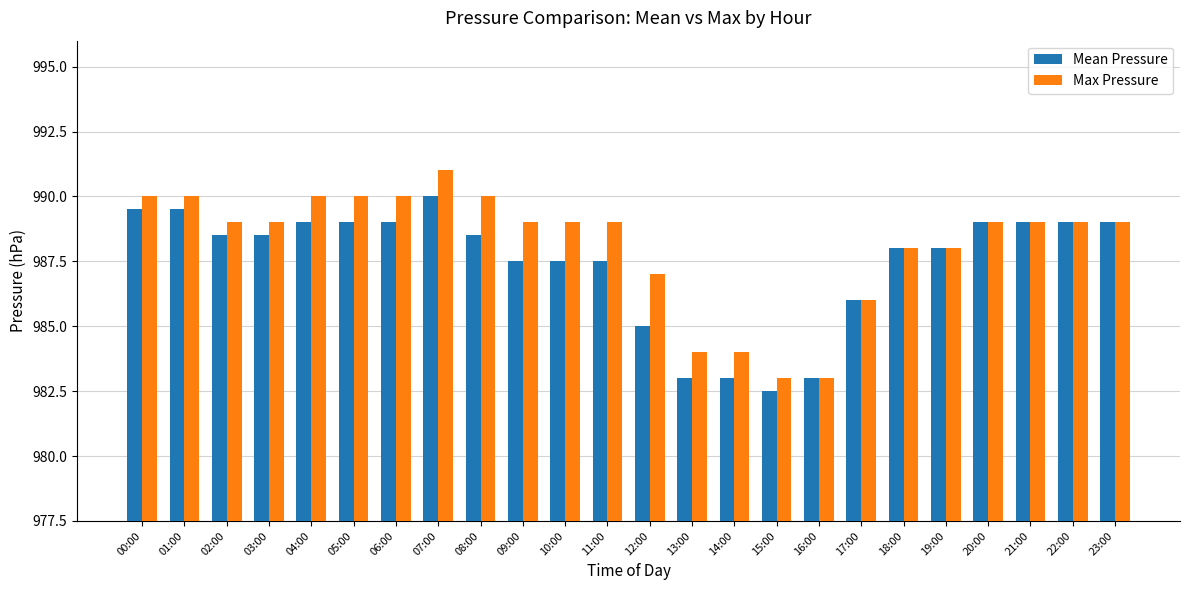

Which category has the highest value in the Mean Pressure series?

07:00